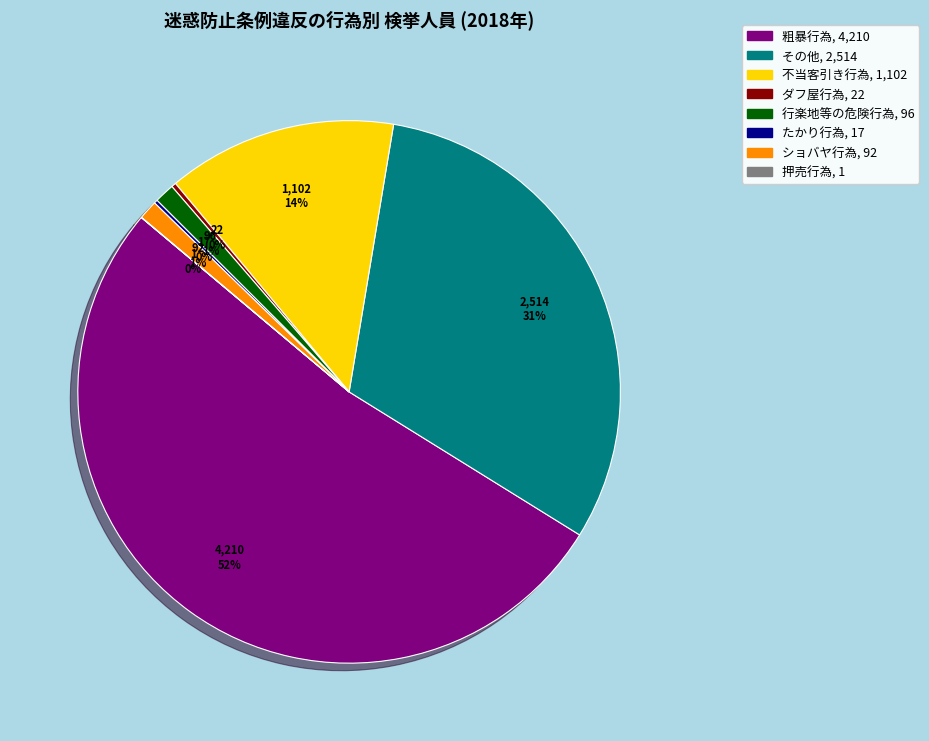

Does any single category account for the majority?

Yes